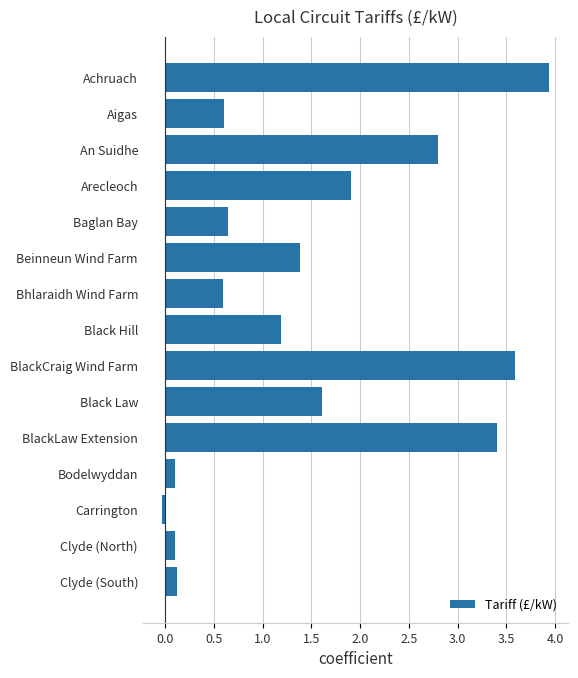

Which category has the highest value across all series?

Achruach